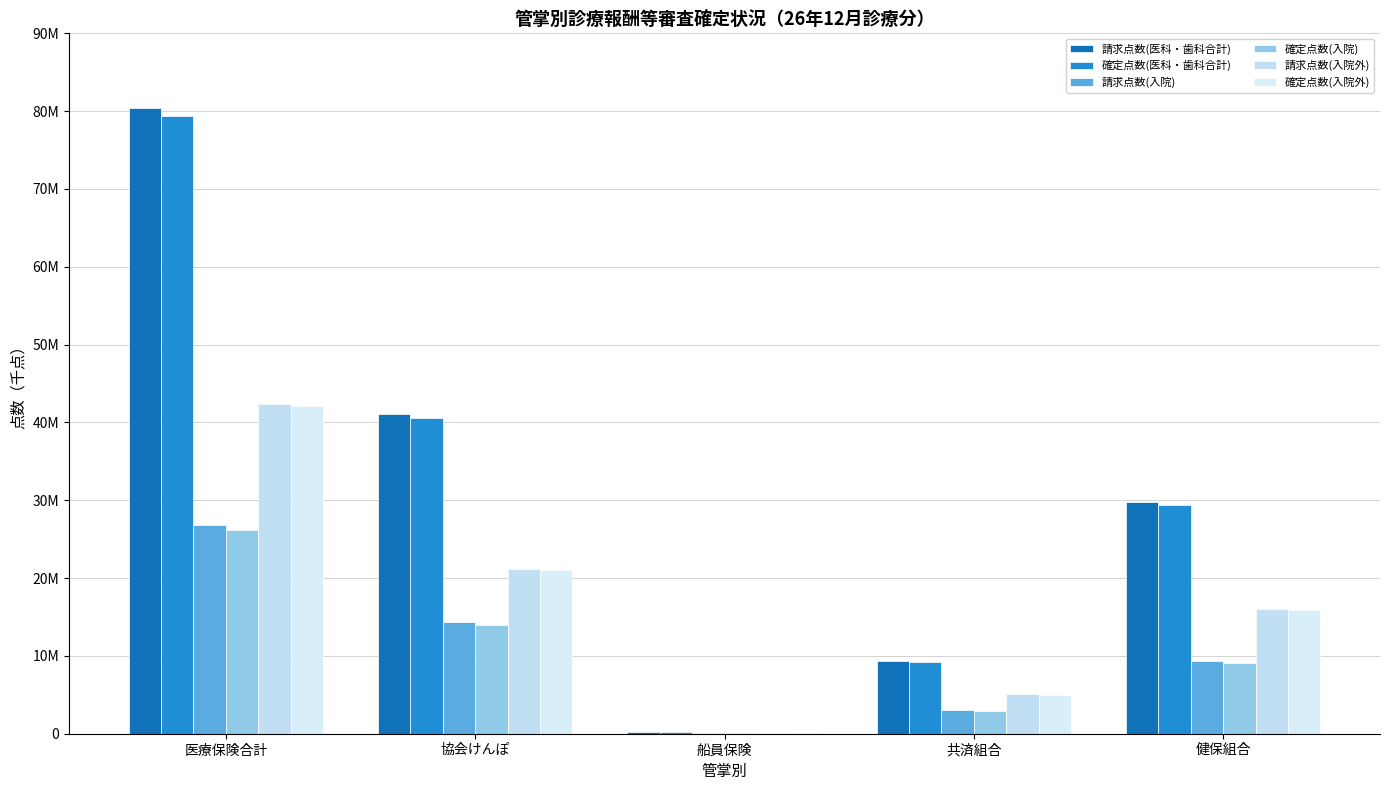

How many groups of bars are there?

5